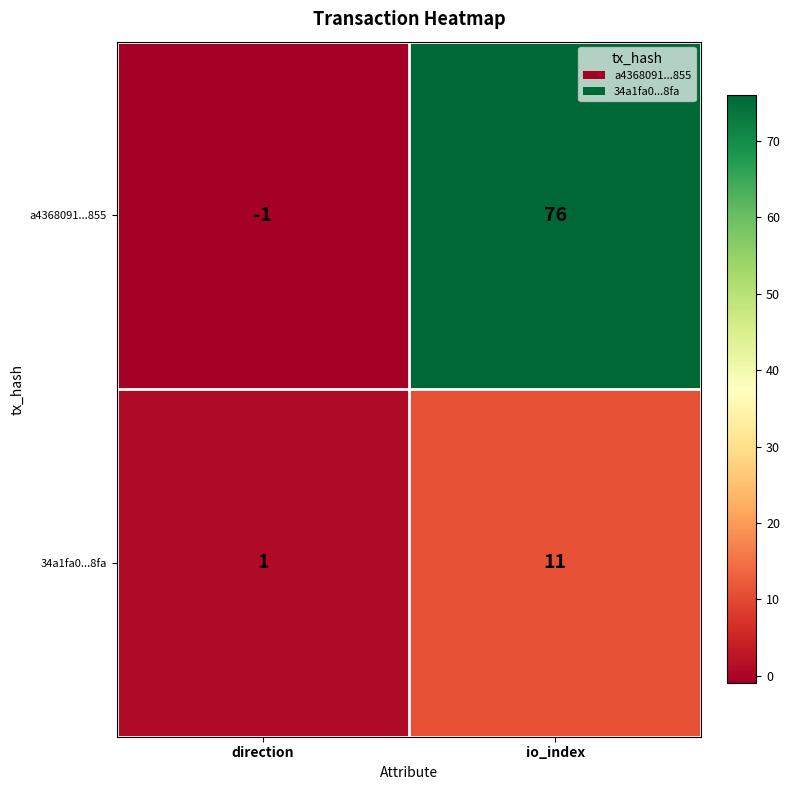

What is the approximate value of 34a1fa0...8fa at io_index, to the nearest 5?

10